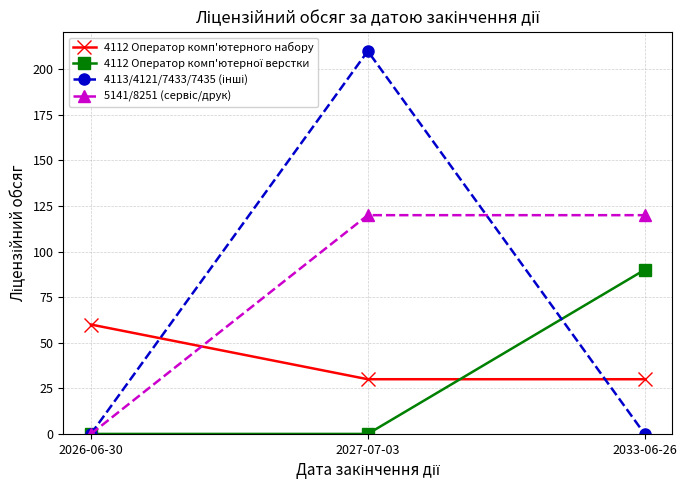

At how many categories does at least one series exceed 116?

2